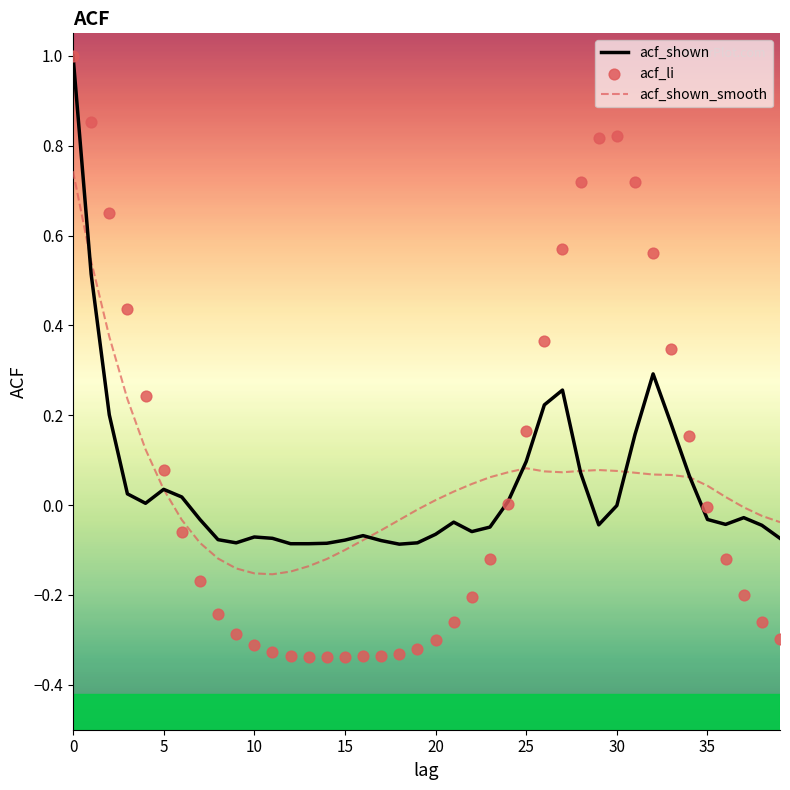

What are all the series names shown in the legend?

acf_shown, acf_shown_smooth, acf_li